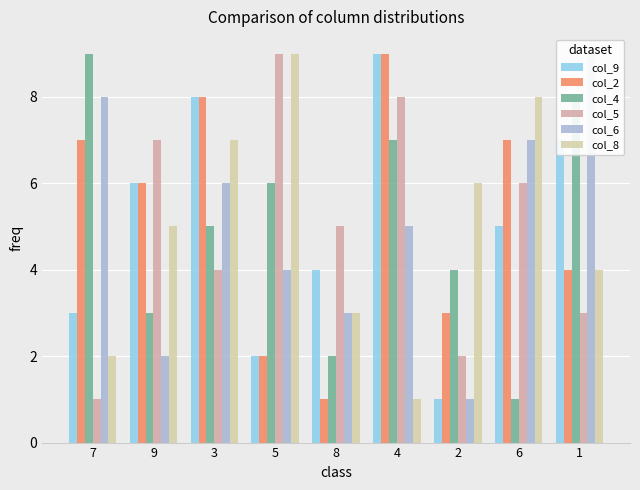

How many data points in col_5 are above 5?

4